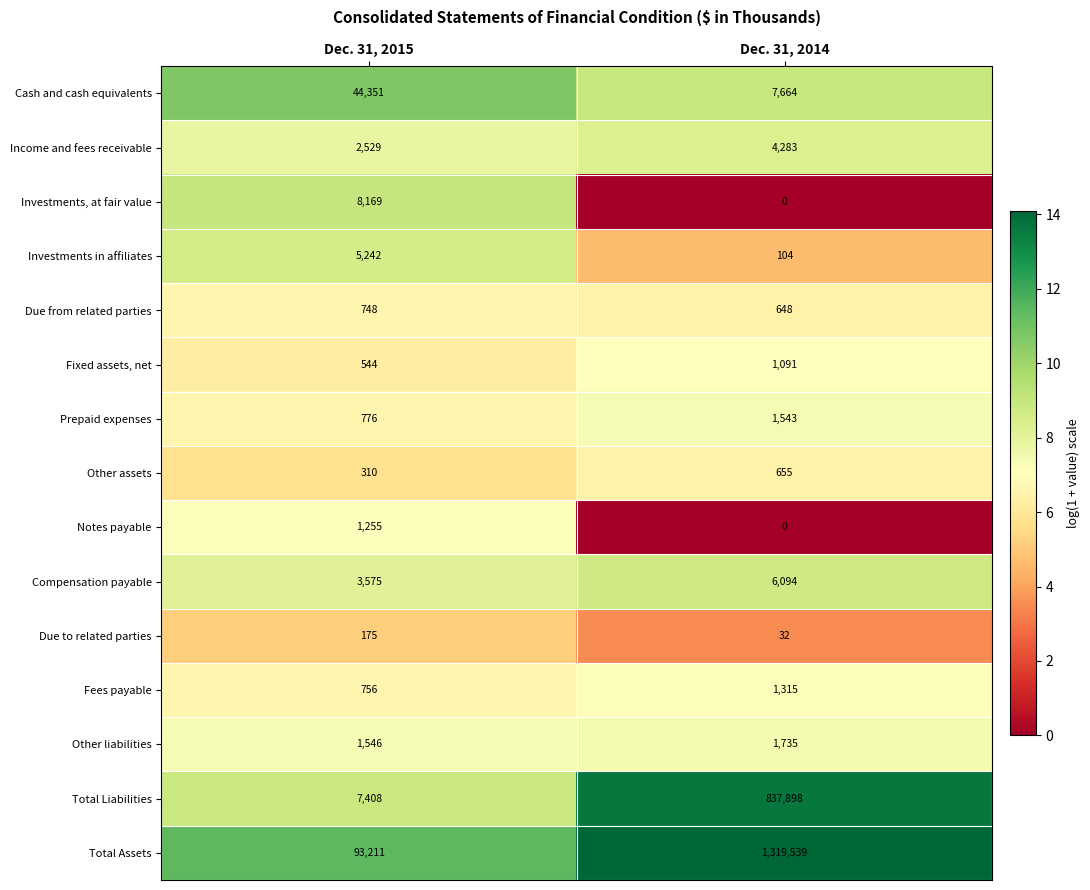

What is the sum of all Investments, at fair value values?

8169